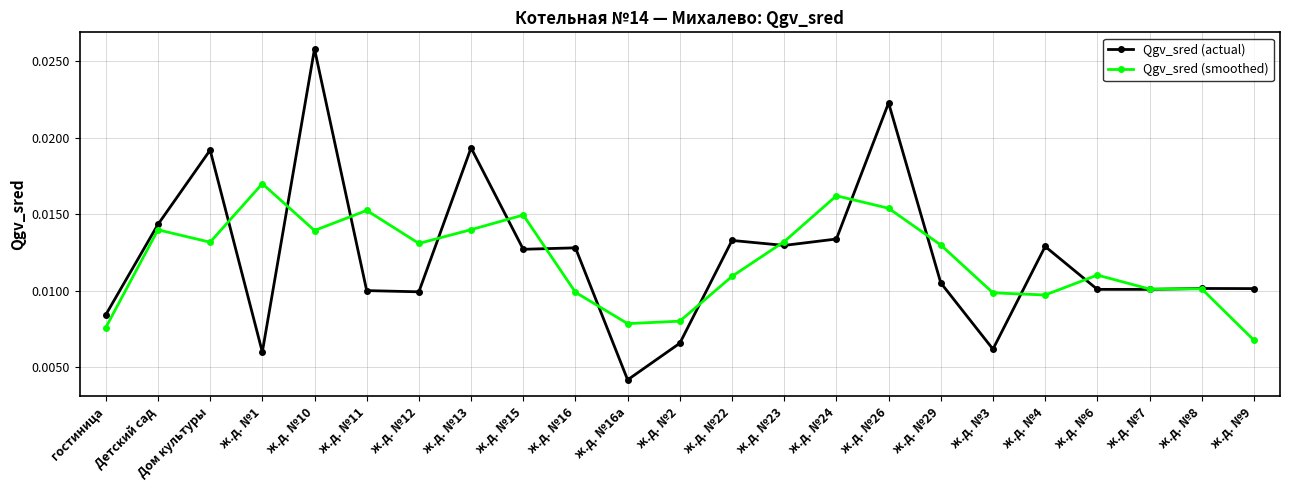

What is the label of the 22nd point from the right?

Детский сад